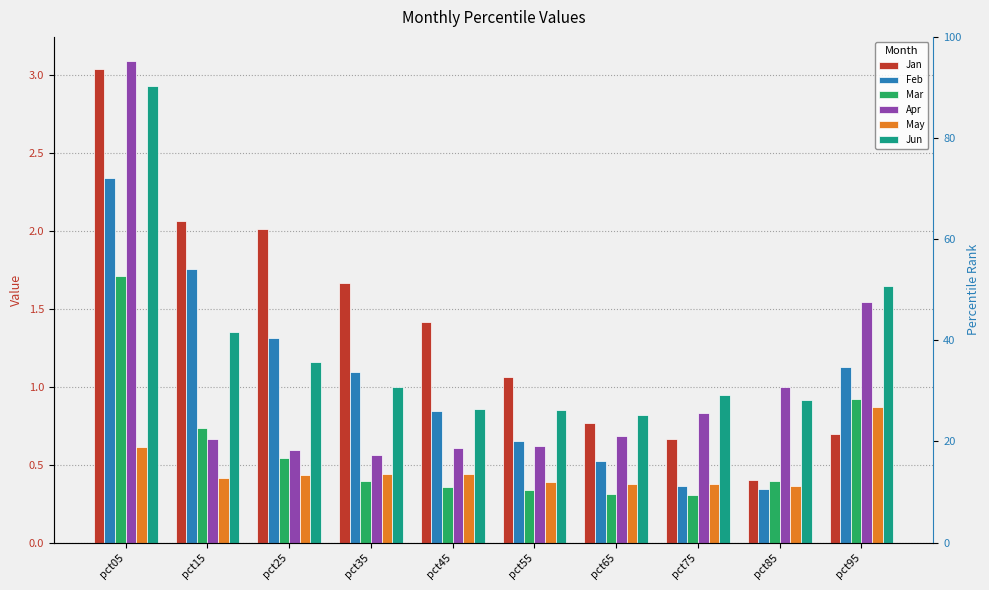

The Apr series shows 0.7 at pct65. True or false?

True